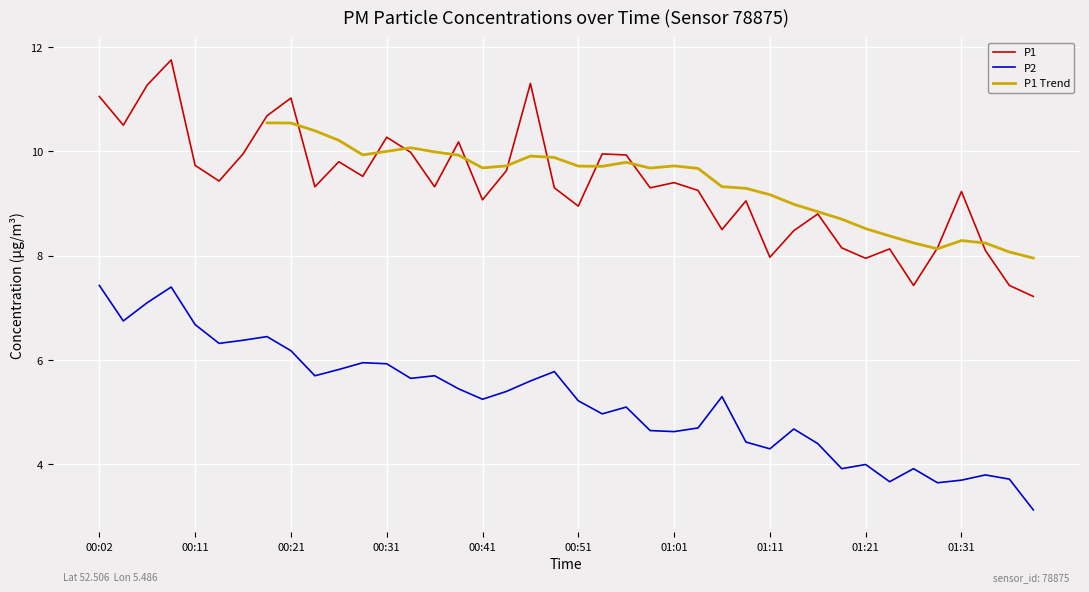

The value of P2 at 00:11 is 10.0. True or false?

False